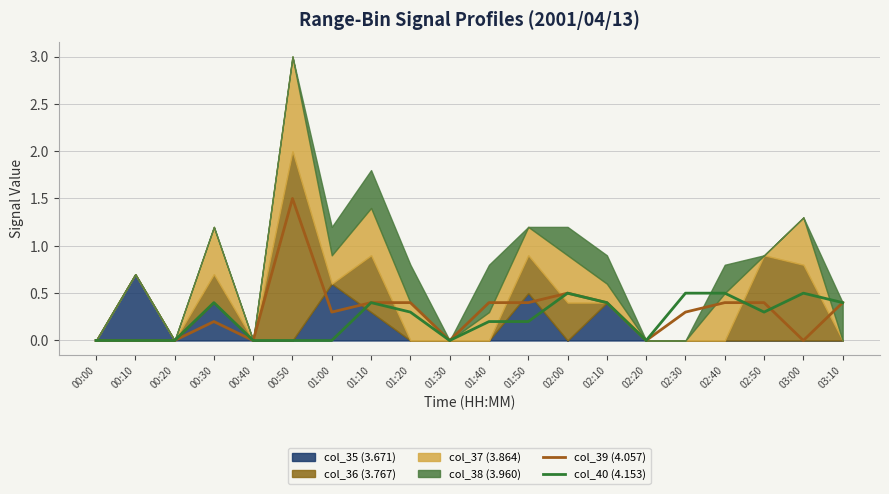

True or false: col_40 (4.153) has a value of 0.2 at 02:10.

False